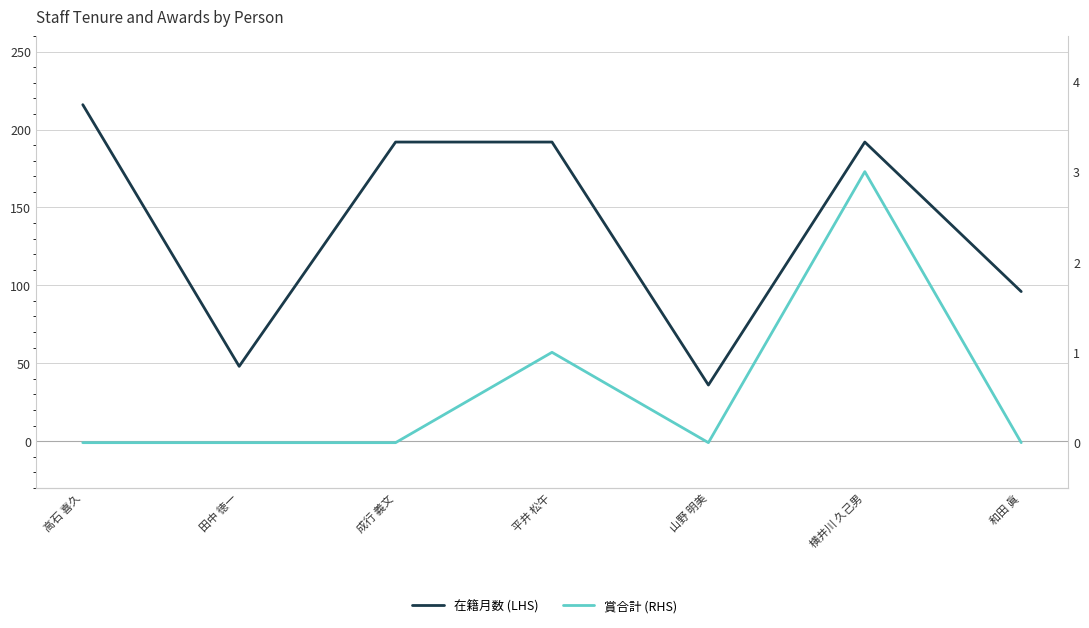

Does the chart display data point markers on the line(s)?

No